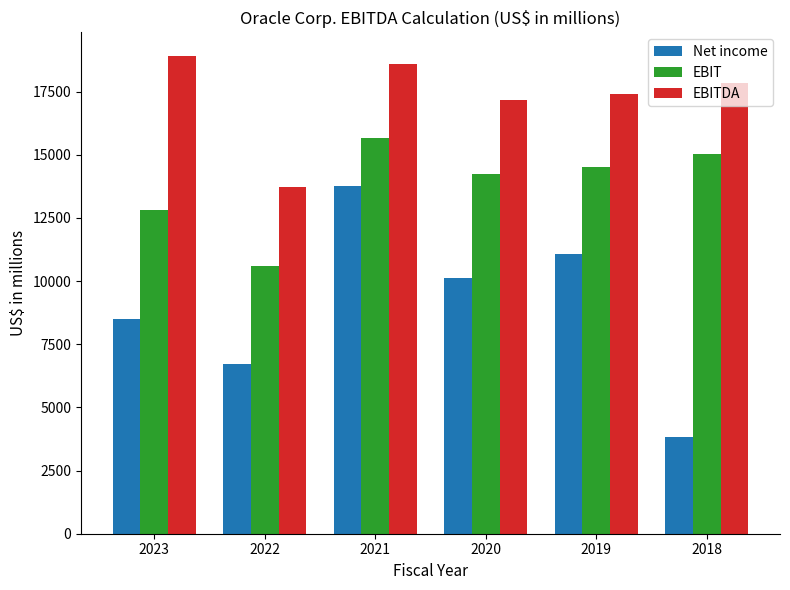

What is the sum of the Net income values at 2023 and 2022?

15220